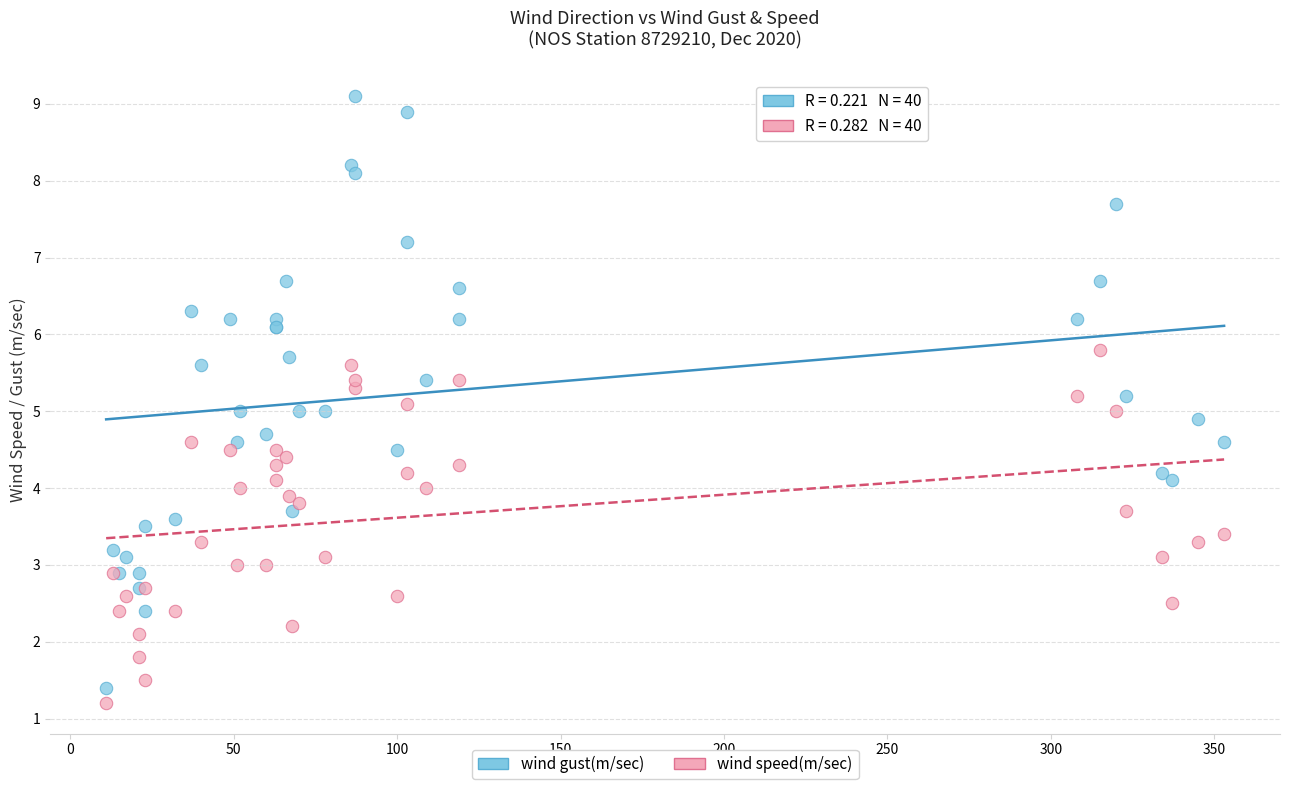

Which series has the largest Y range (max minus min)?

wind gust(m/sec)